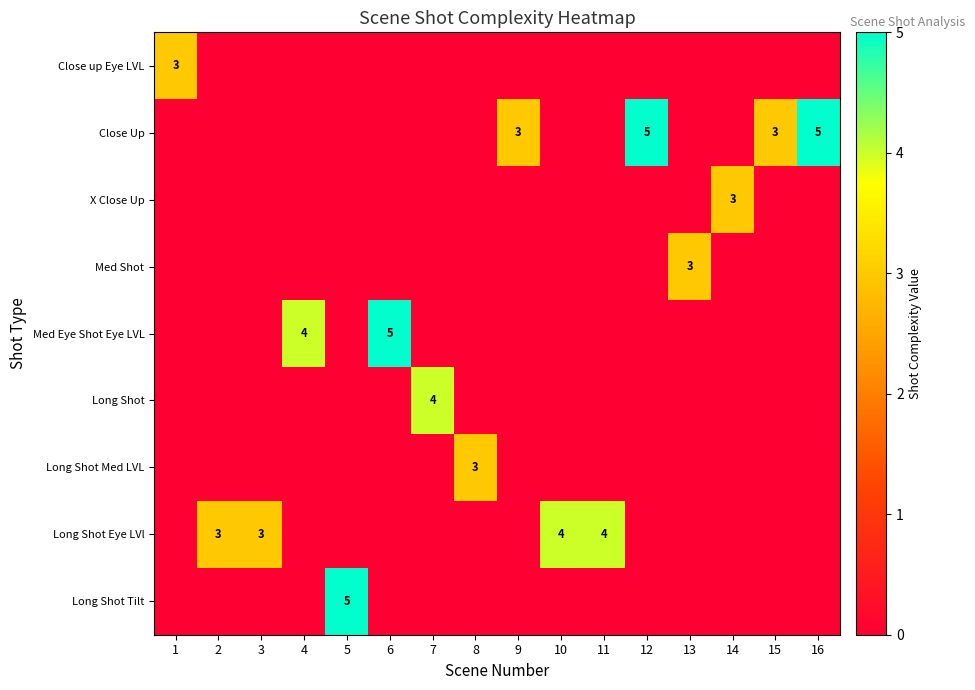

Is it true that Close up Eye LVL equals 0 at 15?

True